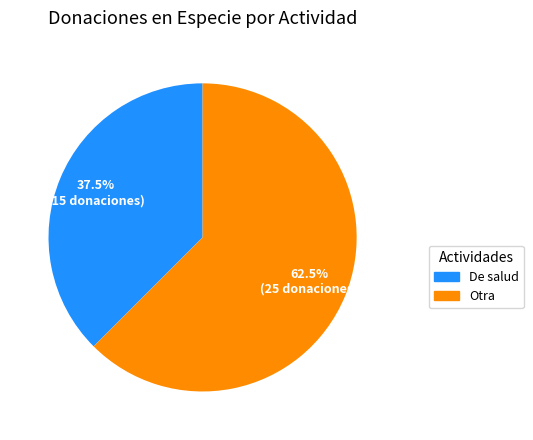

Is there any slice that represents more than half of the pie?

Yes